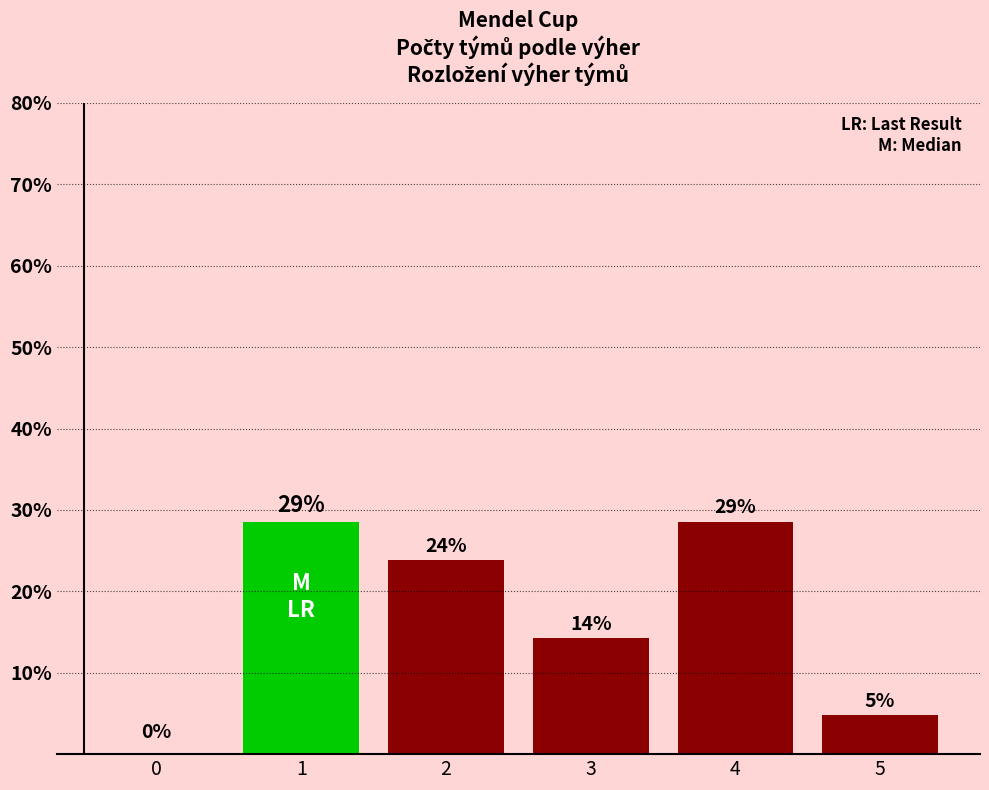

What is the difference between the maximum and minimum values?

28.6